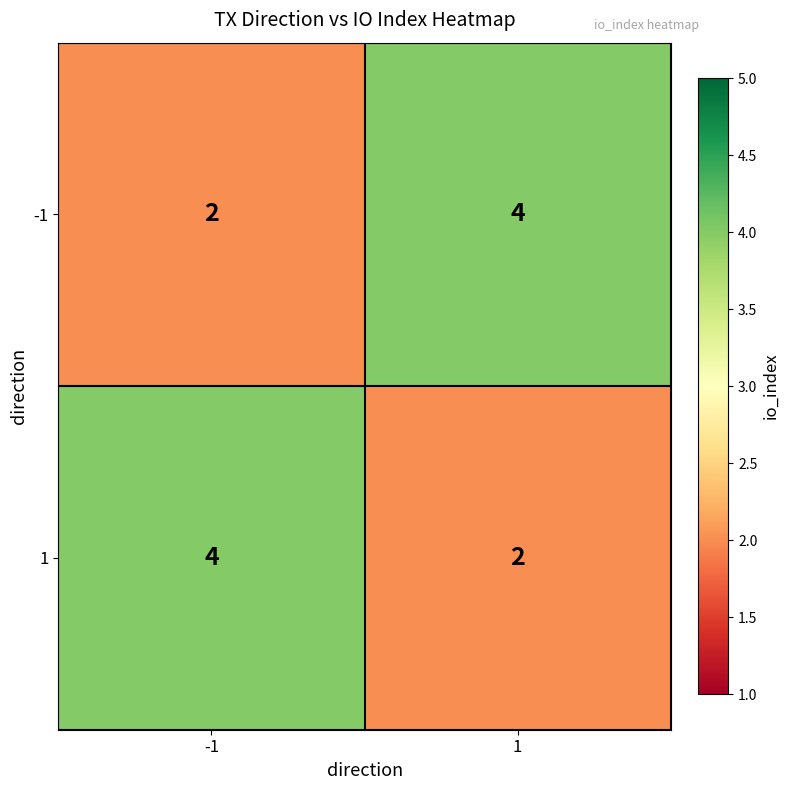

What is the greatest value displayed?

4